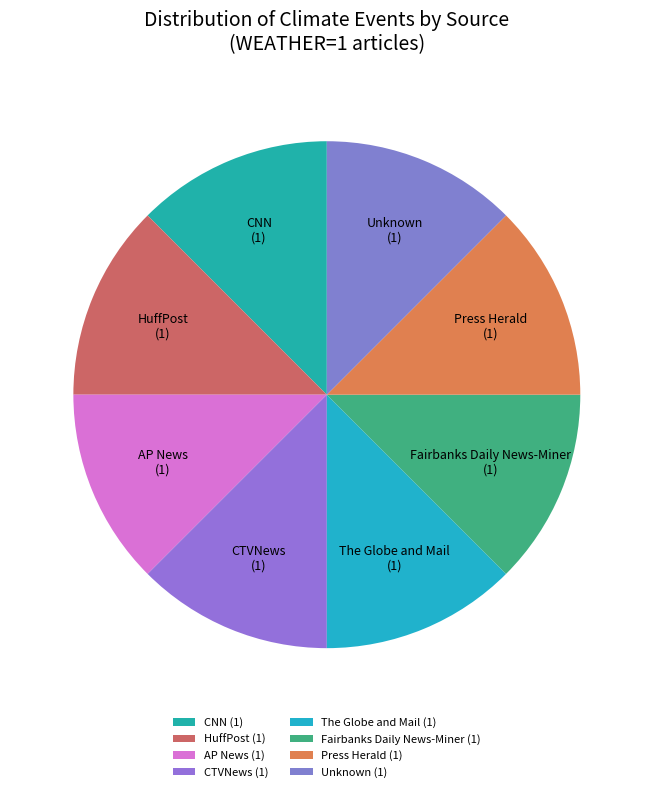

Count the number of slices in the pie.

8